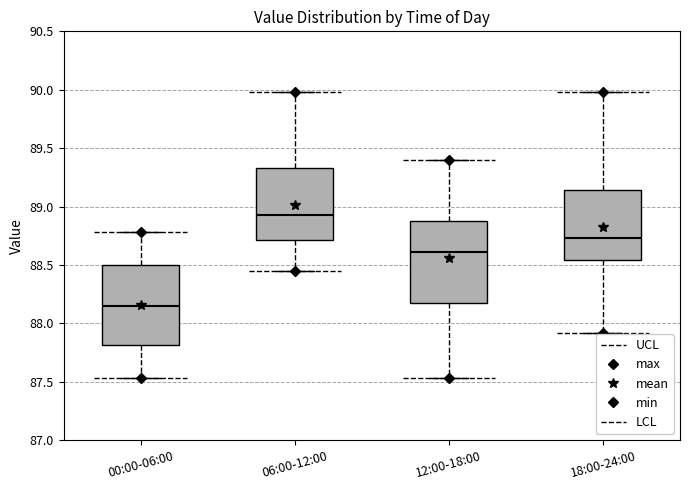

Which box has the highest median line?

06:00-12:00